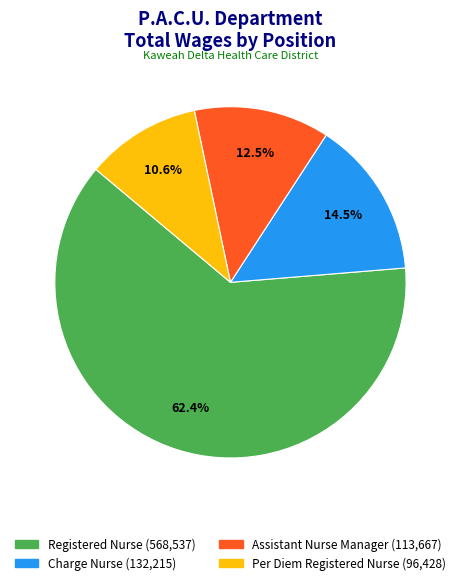

Is there a majority slice in this chart?

Yes